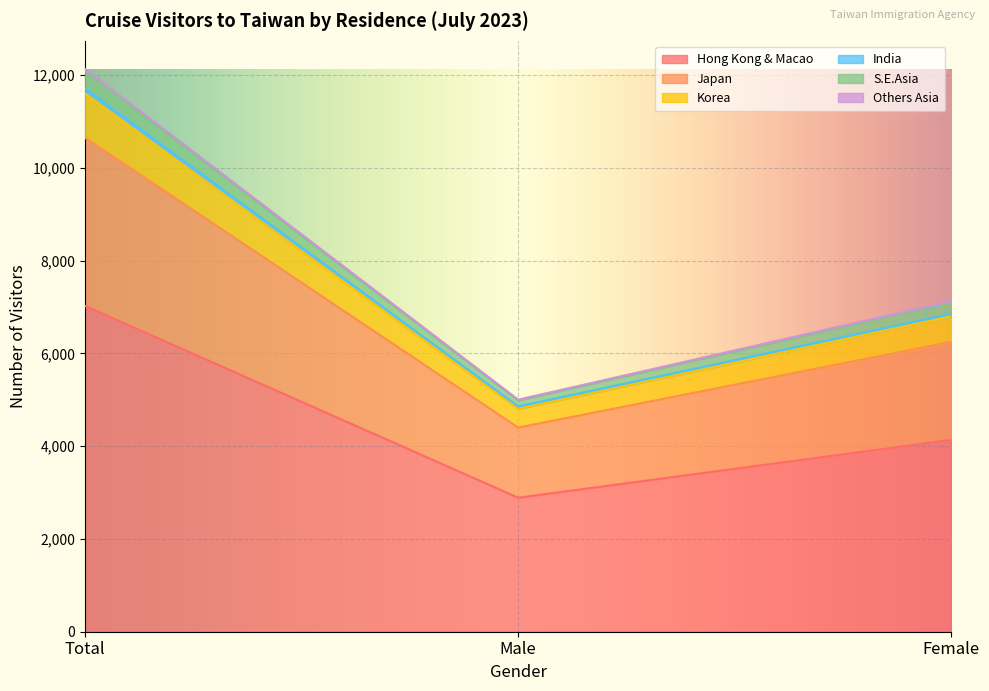

What is the sum of all Hong Kong & Macao values?

14050